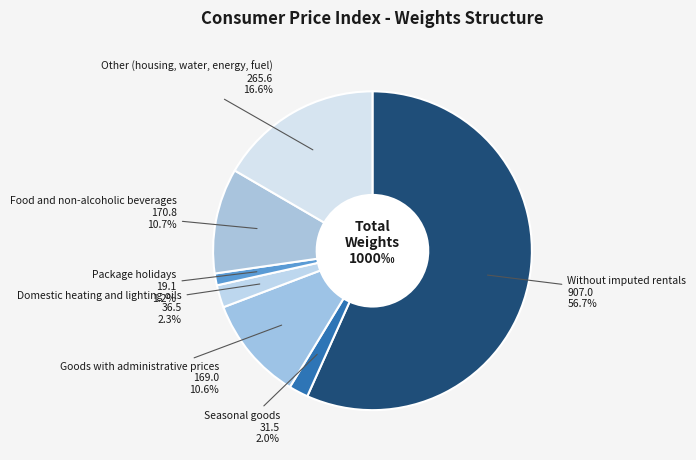

The Other (housing, water, energy, fuel) slice represents 11% of the pie. True or false?

False